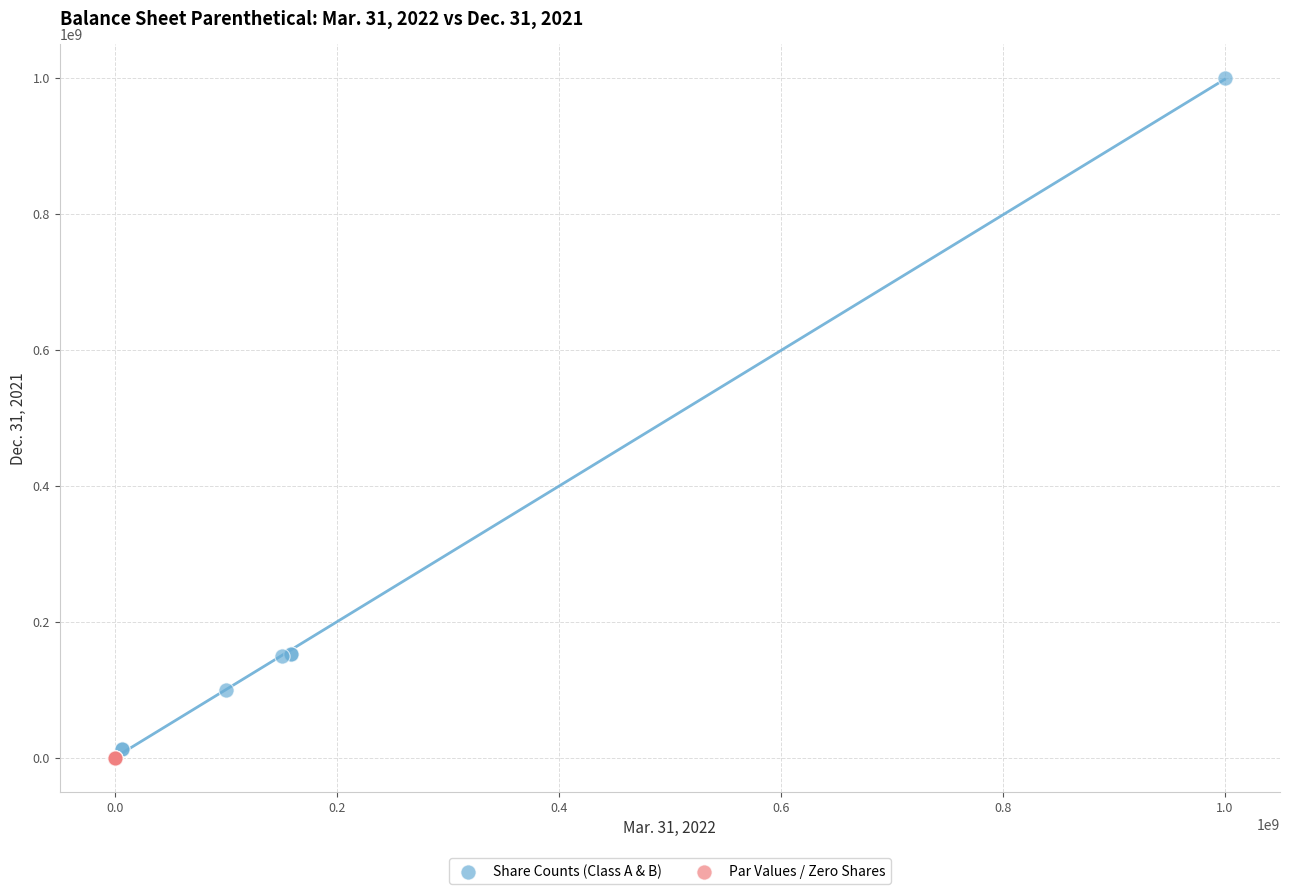

Which series contains the lowest Y value?

Par Values / Zero Shares